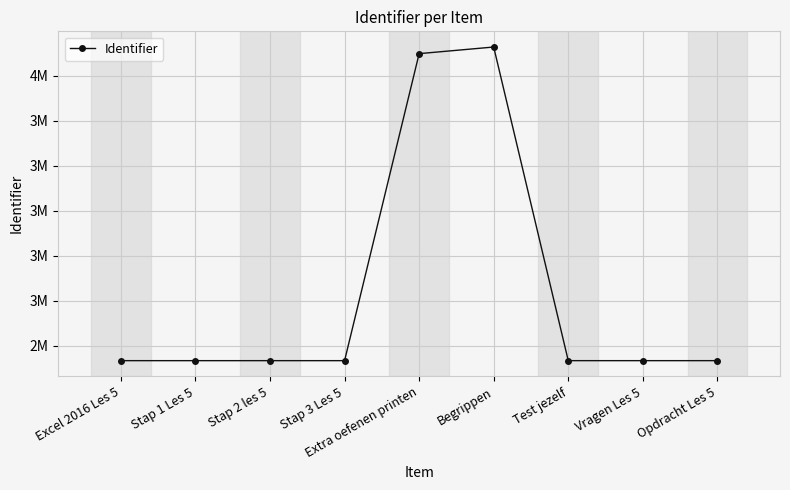

List the labels in order of value, largest first.

Begrippen, Extra oefenen printen, Opdracht Les 5, Vragen Les 5, Test jezelf, Stap 3 Les 5, Stap 2 les 5, Stap 1 Les 5, Excel 2016 Les 5